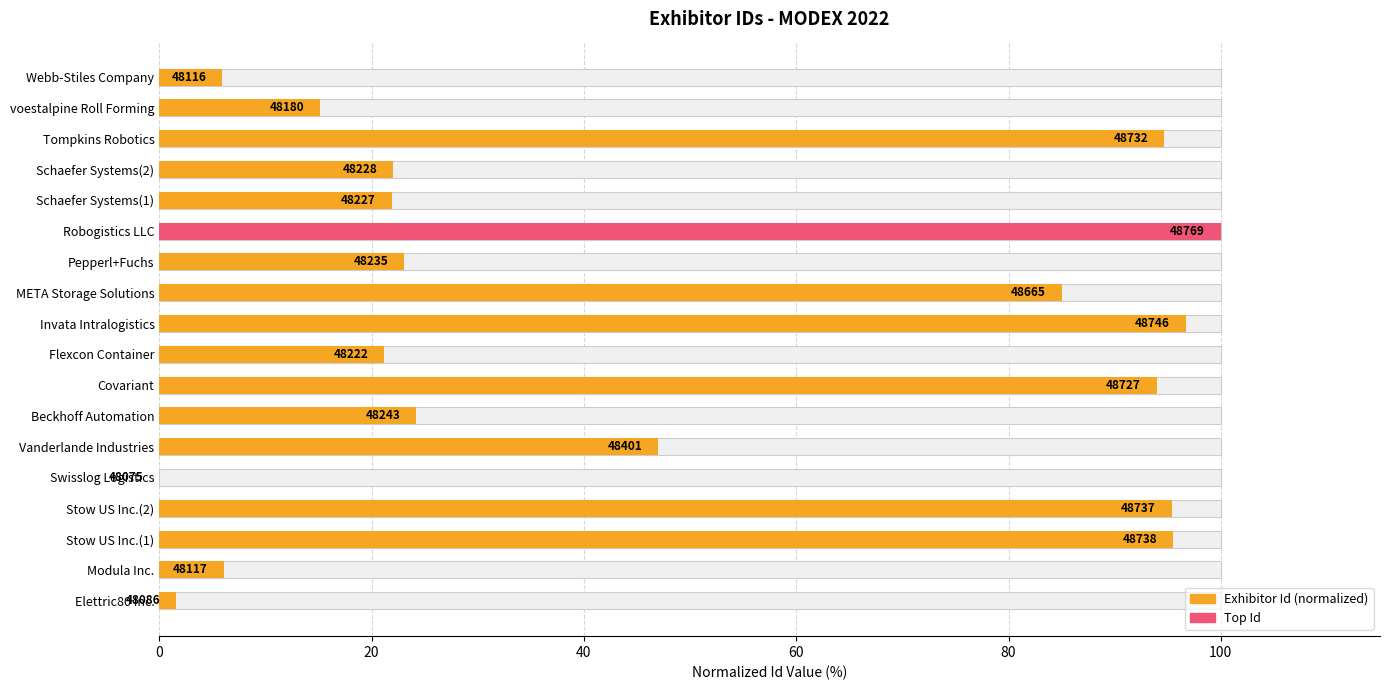

What is the average value?

47.2